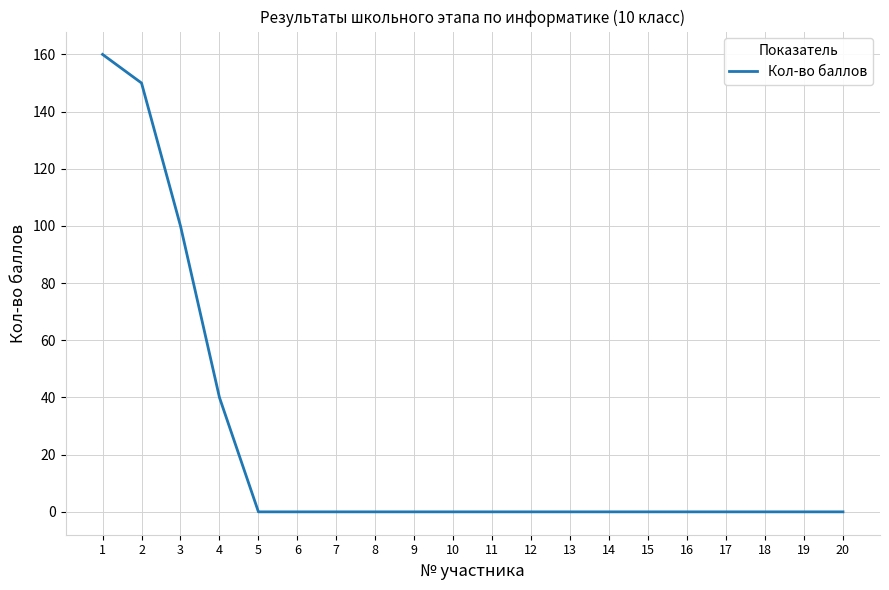

Between 3 and 5, which is larger?

3